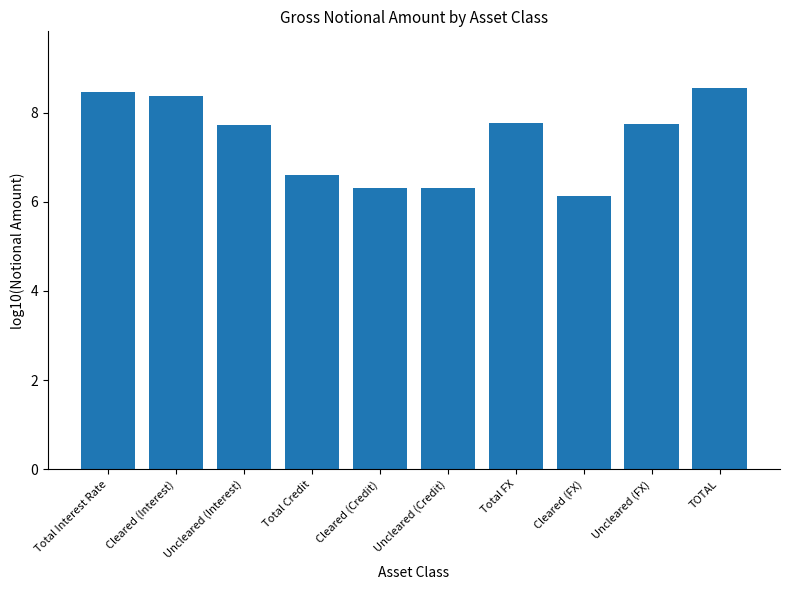

Where does the data first go above 7?

Total Interest Rate